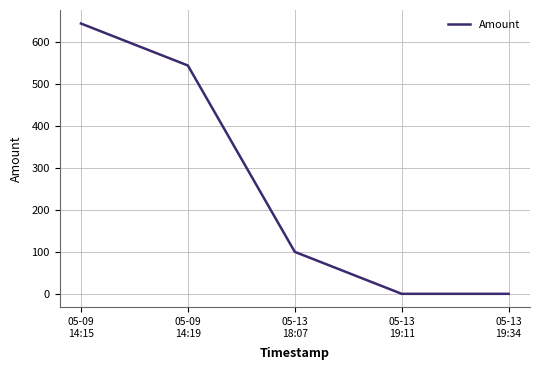

What is the sum of the values at 05-09
14:19 and 05-13
18:07?

644.0